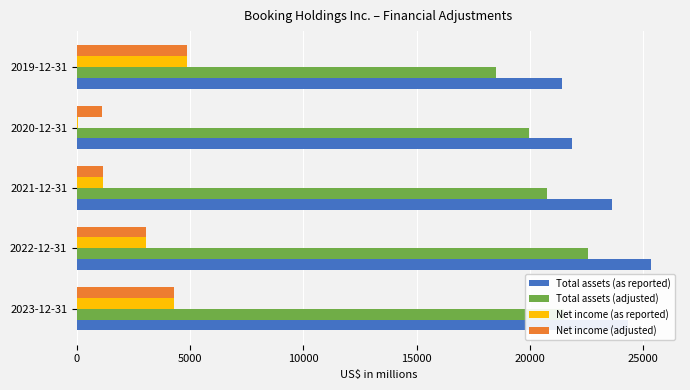

Which category has the highest value across all series?

2022-12-31